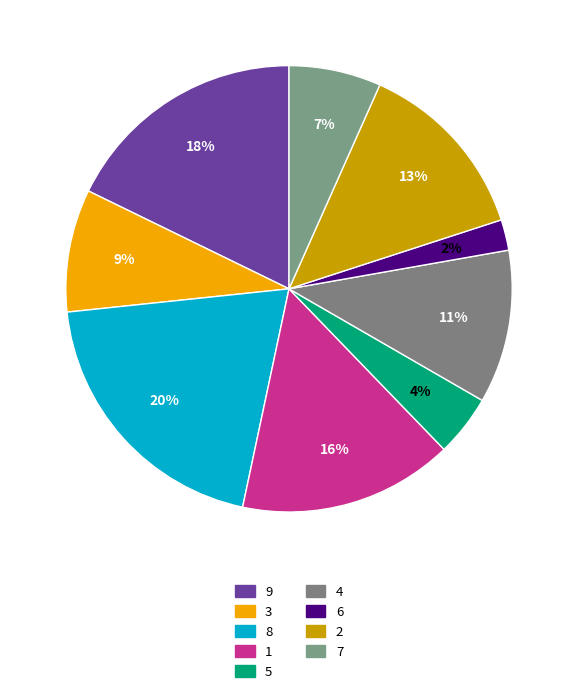

Which category has the biggest portion of the pie?

8